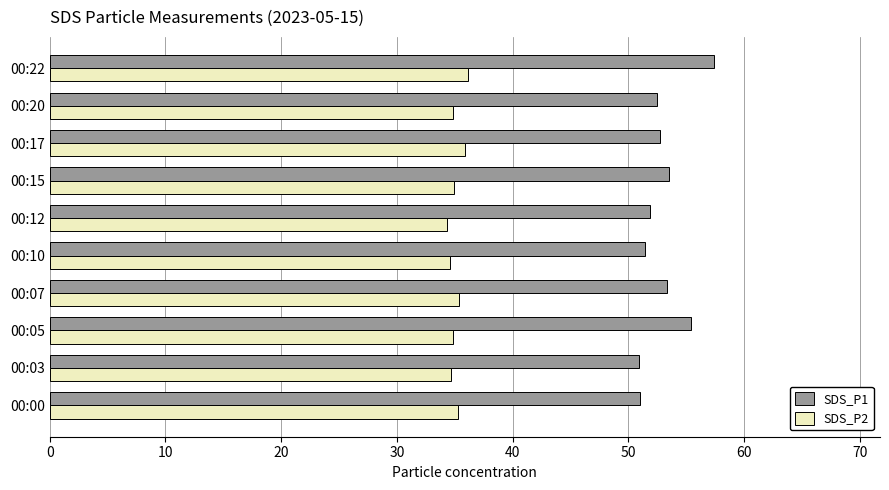

The SDS_P1 series shows 78.4 at 00:20. True or false?

False